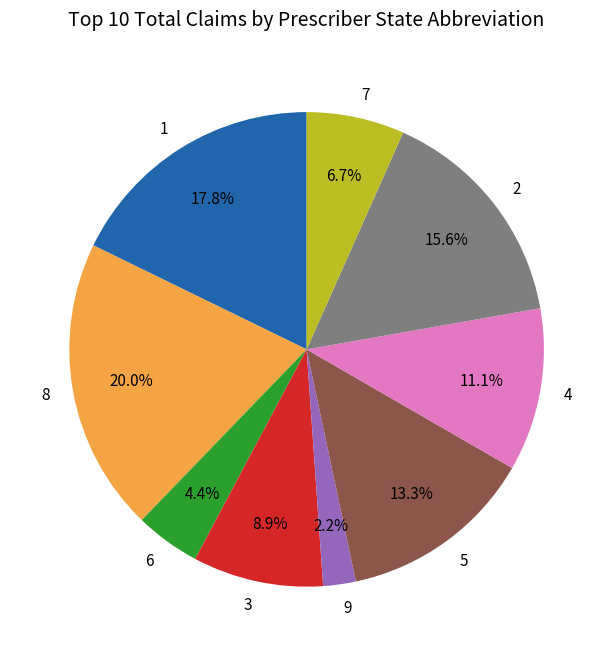

How much of the chart is everything except 1?

82.2%